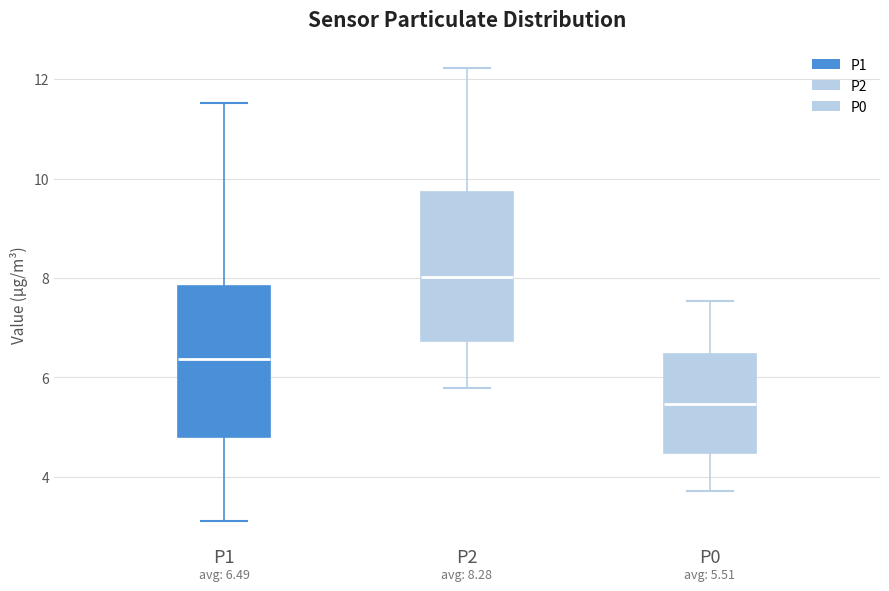

Which box has the lowest median line?

P0